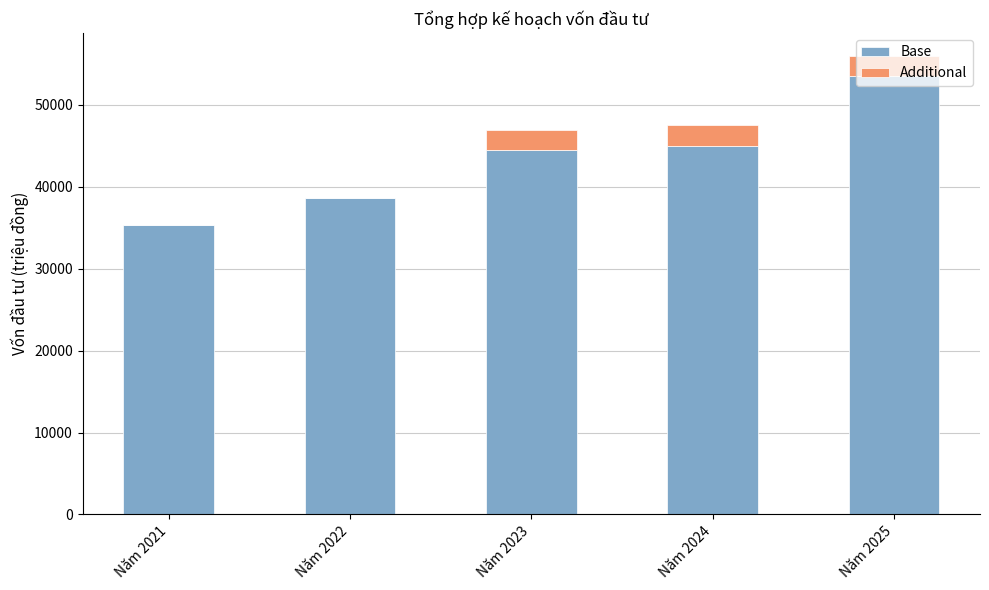

What is the highest value of the Base series?

53500